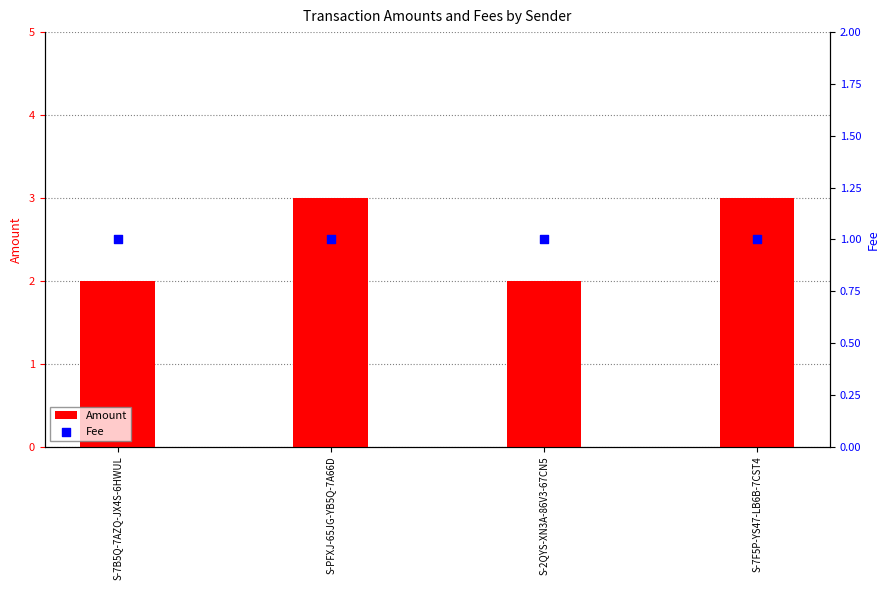

Which series contains the lowest Y value?

Fee